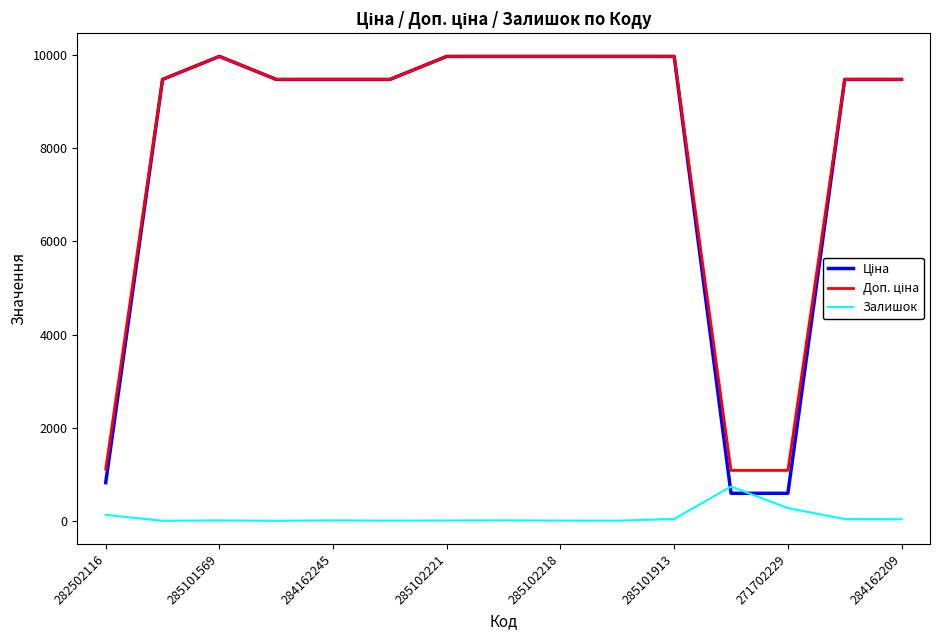

What is the maximum value for Залишок?

735.0